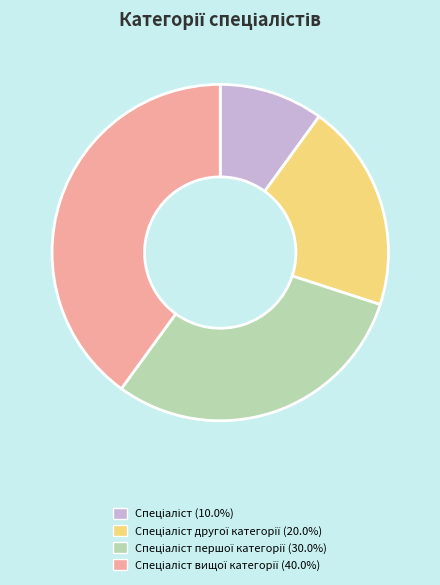

Is there a majority slice in this chart?

No